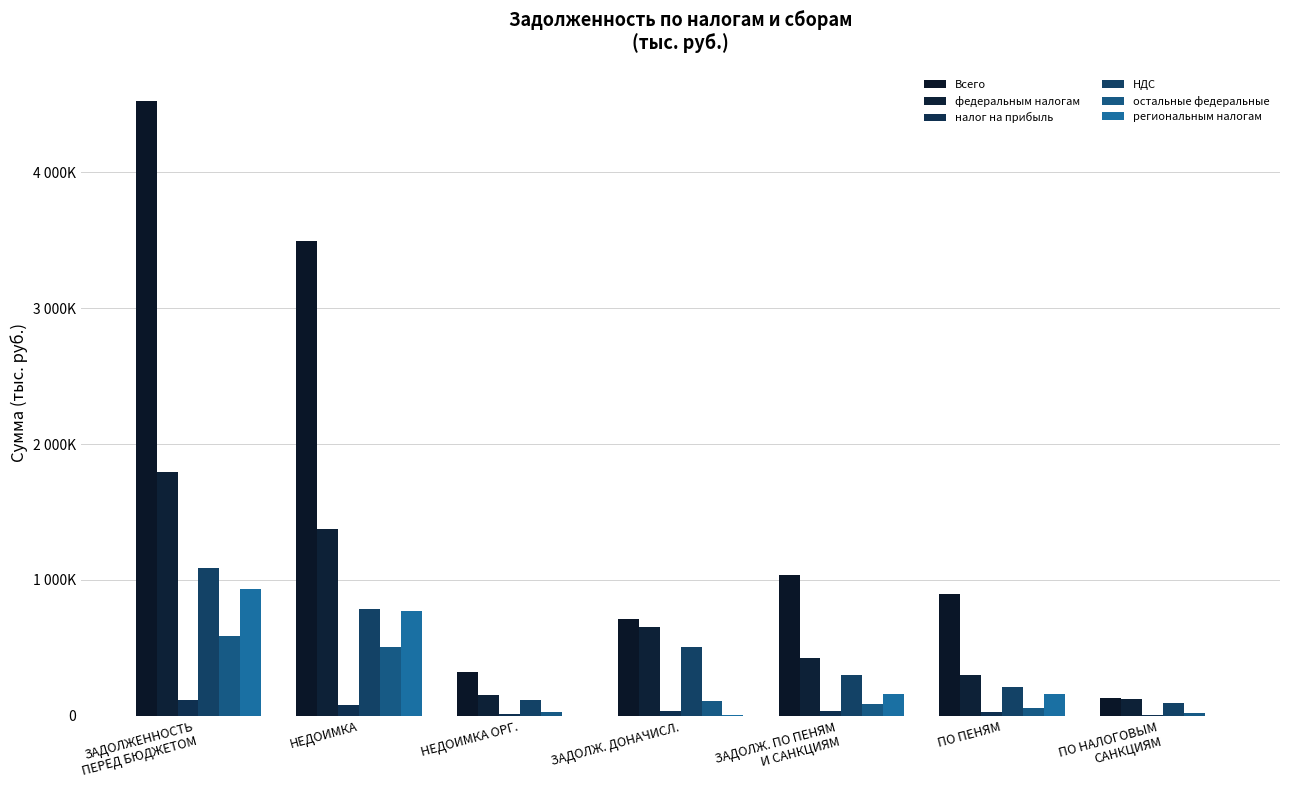

Between ЗАДОЛЖЕННОСТЬ
ПЕРЕД БЮДЖЕТОМ and ПО ПЕНЯМ, which series saw the biggest shift?

Всего